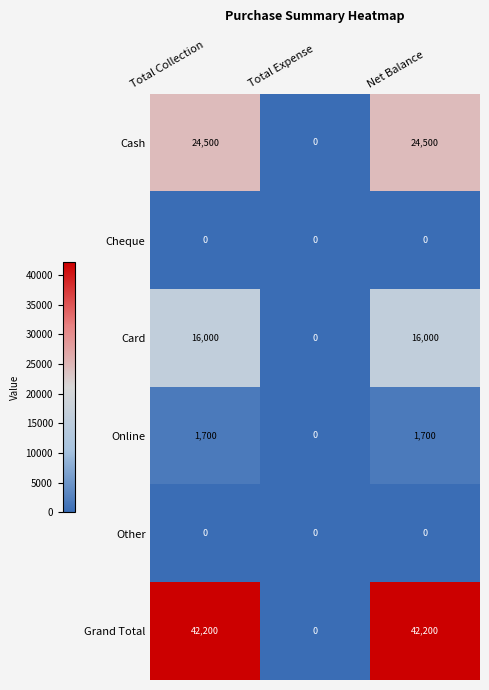

Is the value of Cash at Total Collection greater than the value of Grand Total at Net Balance?

No